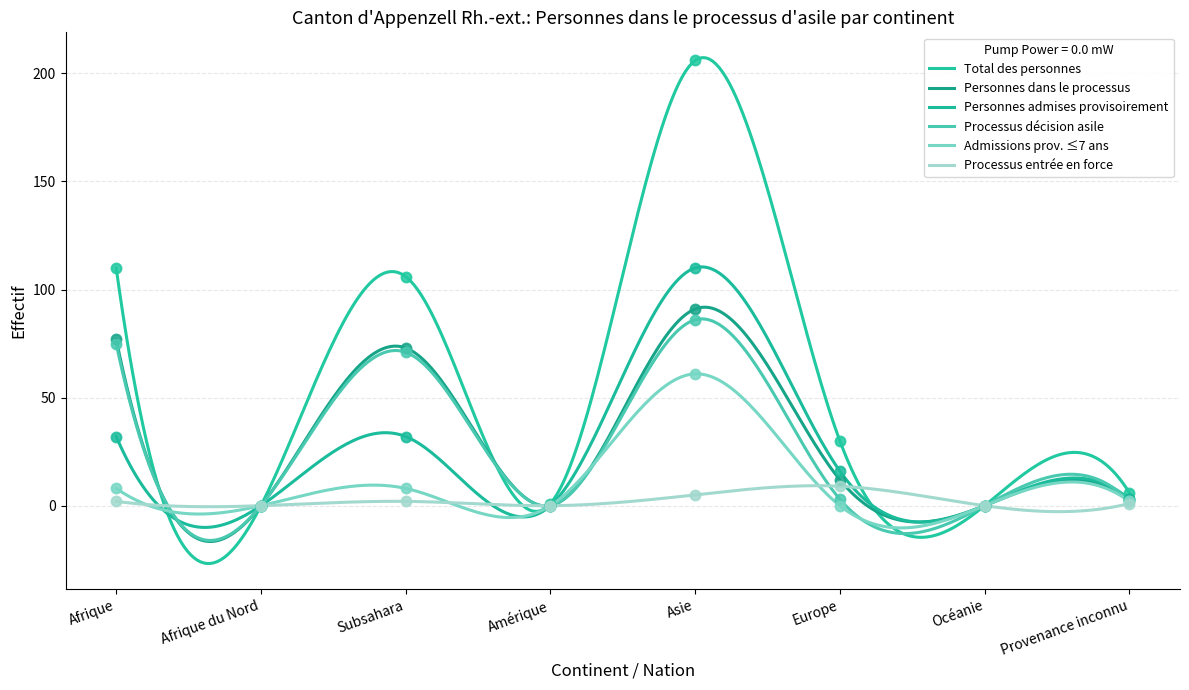

At how many categories does at least one series exceed 41?

3